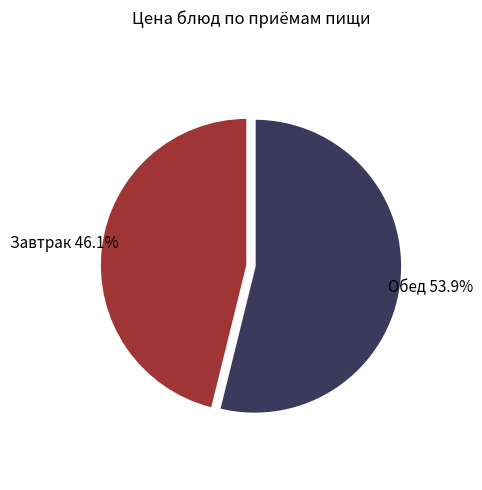

Is there any slice that represents more than half of the pie?

Yes